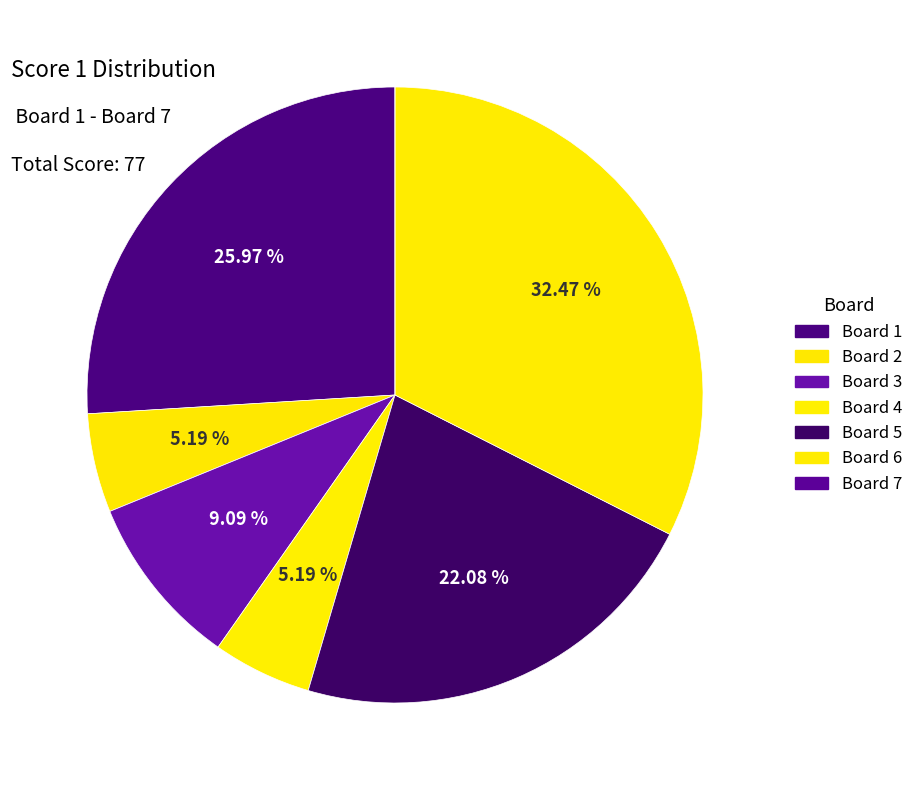

What is the change in value from Board 3 to Board 5?

+10